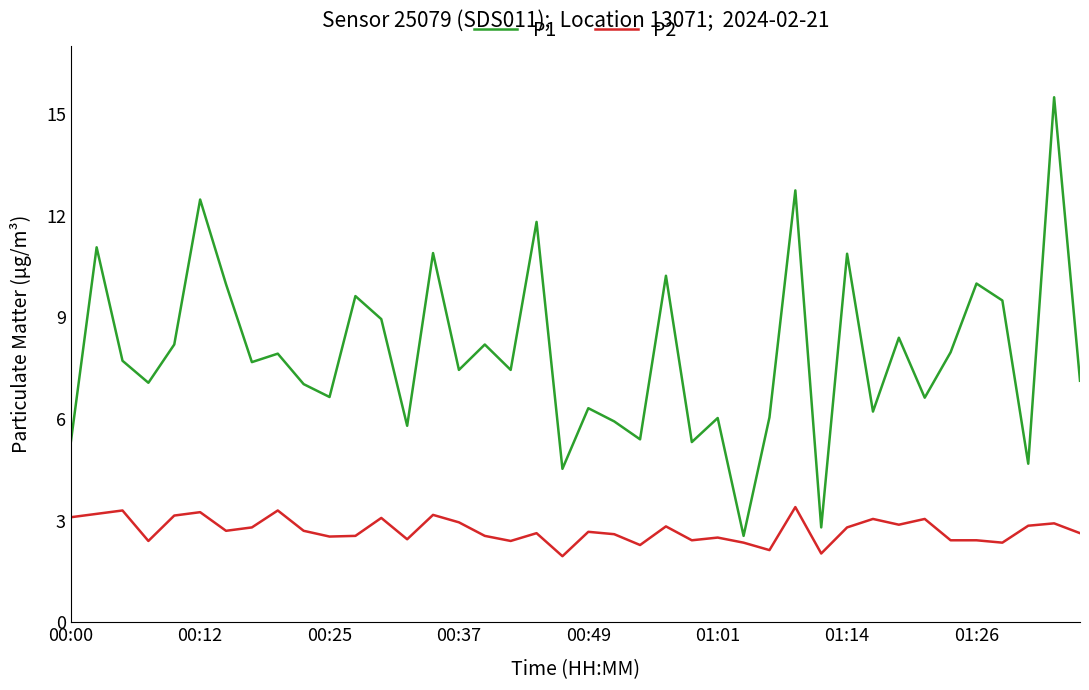

Does the chart have visible grid lines?

No